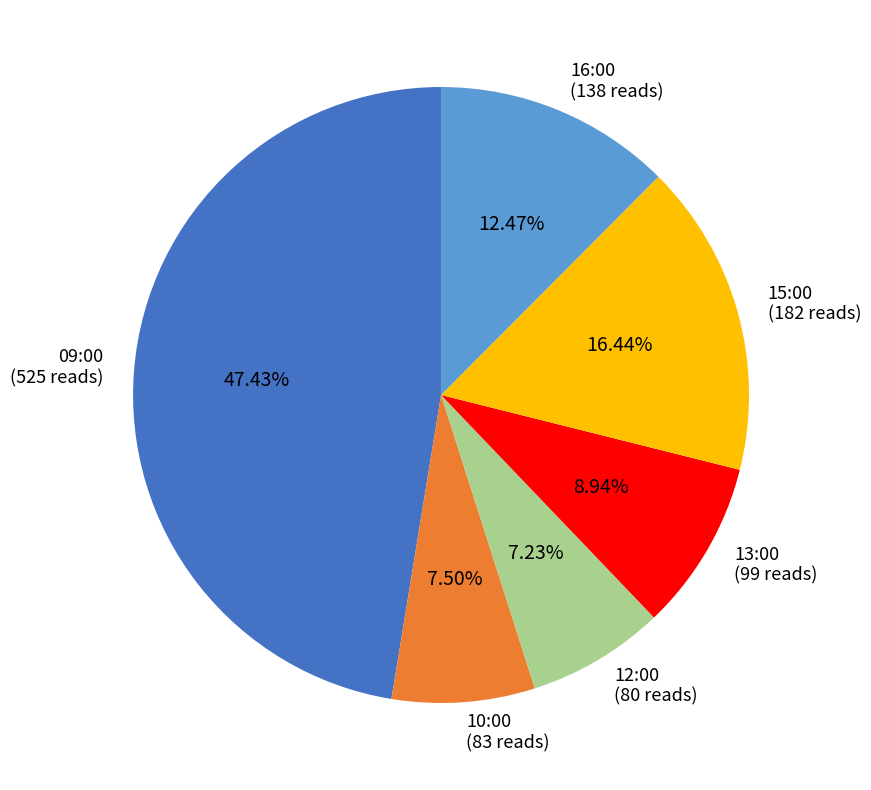

To the nearest percent, what portion does 15:00 represent?

16%